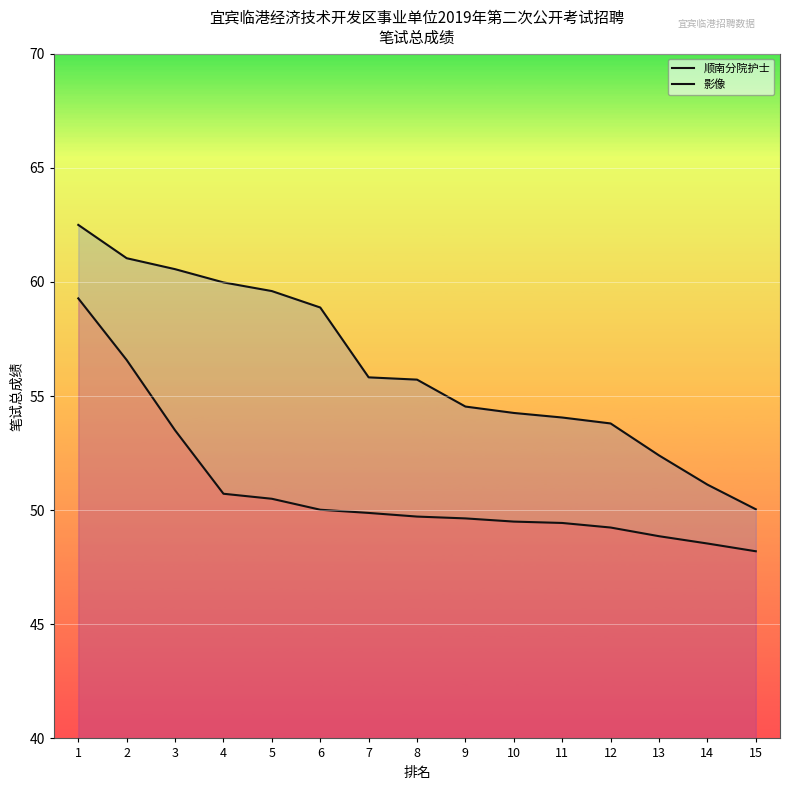

What is the difference between the 顺南分院护士 values at 7 and 2?

5.2